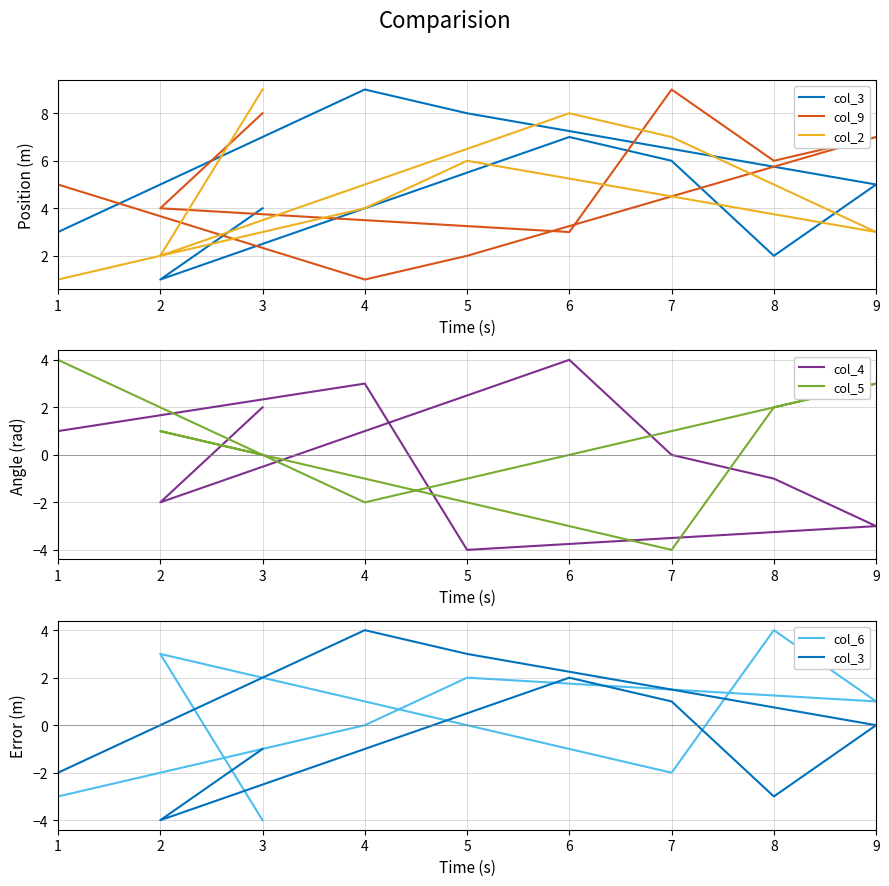

What is the greatest value displayed?

9